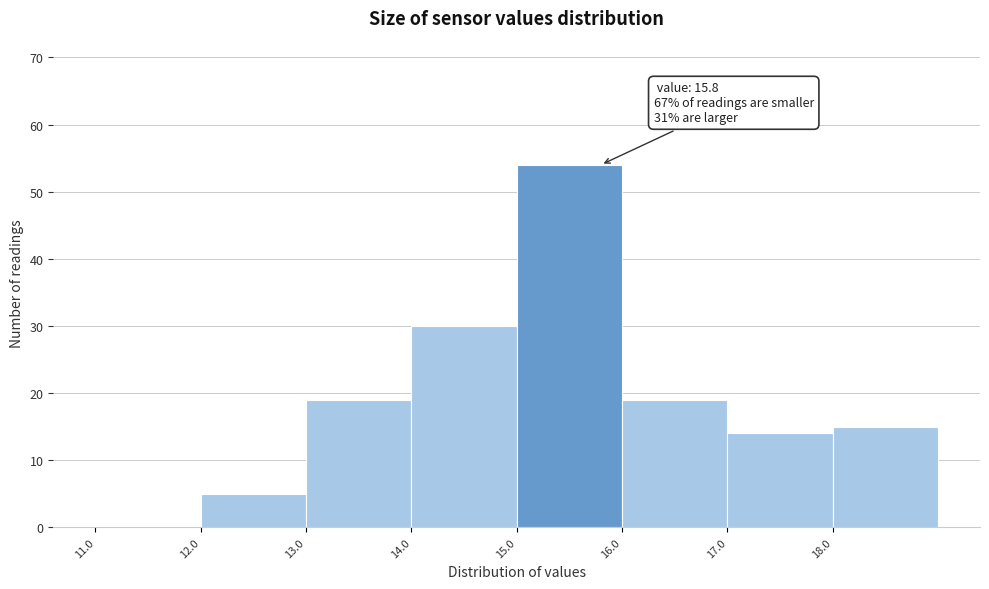

Which range on the x-axis has the tallest bar?

15 to 16